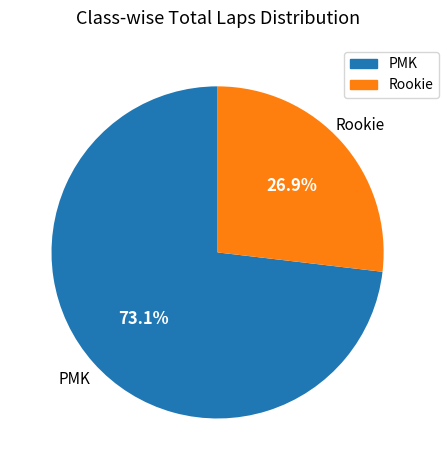

Approximately how many times larger is the value at PMK compared to Rookie?

2.7